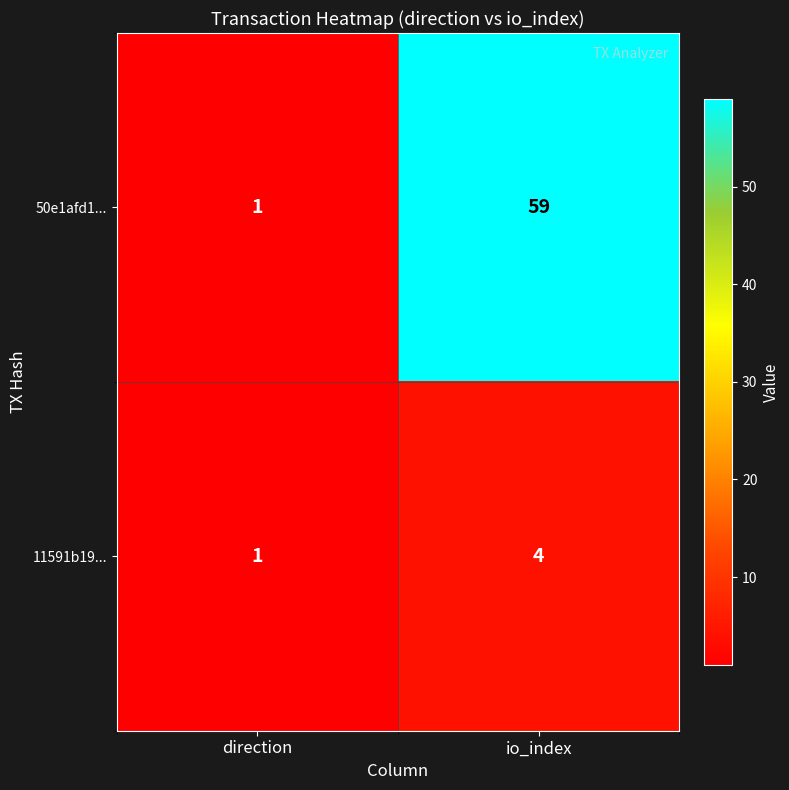

What is the total value across all series at io_index?

63